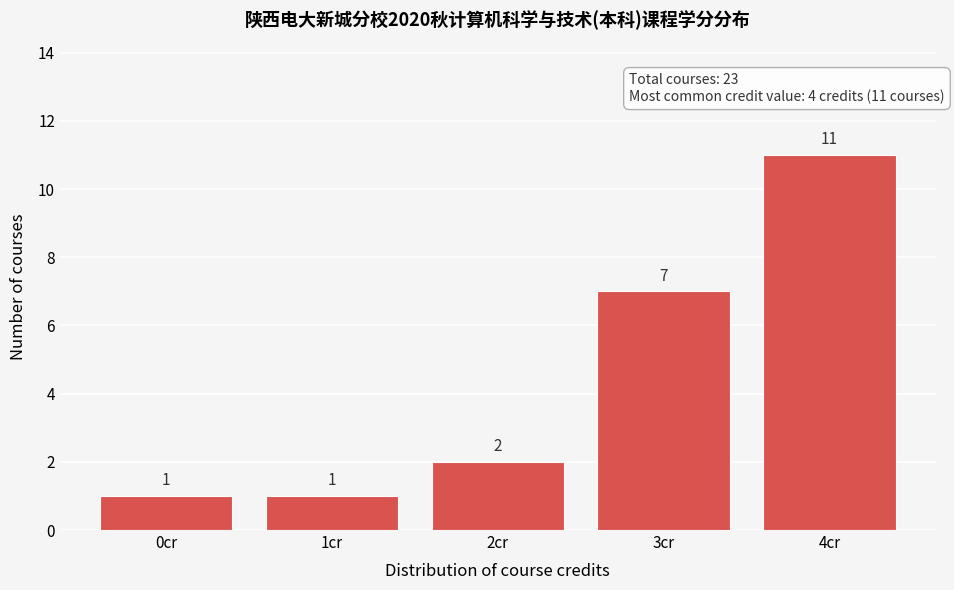

Reading right to left, what are all the values shown in this chart?

4cr=11	3cr=7	2cr=2	1cr=1	0cr=1